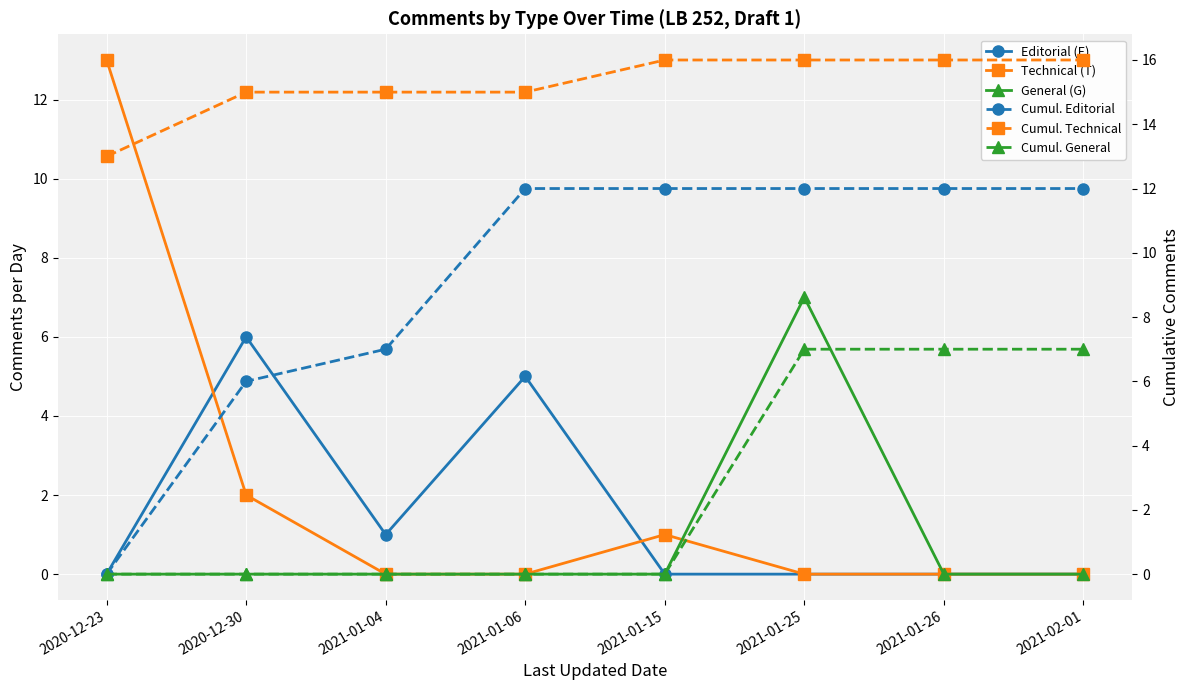

List the series in order of their peak value, highest first.

Cumul. Technical, Technical (T), Cumul. Editorial, General (G), Cumul. General, Editorial (E)